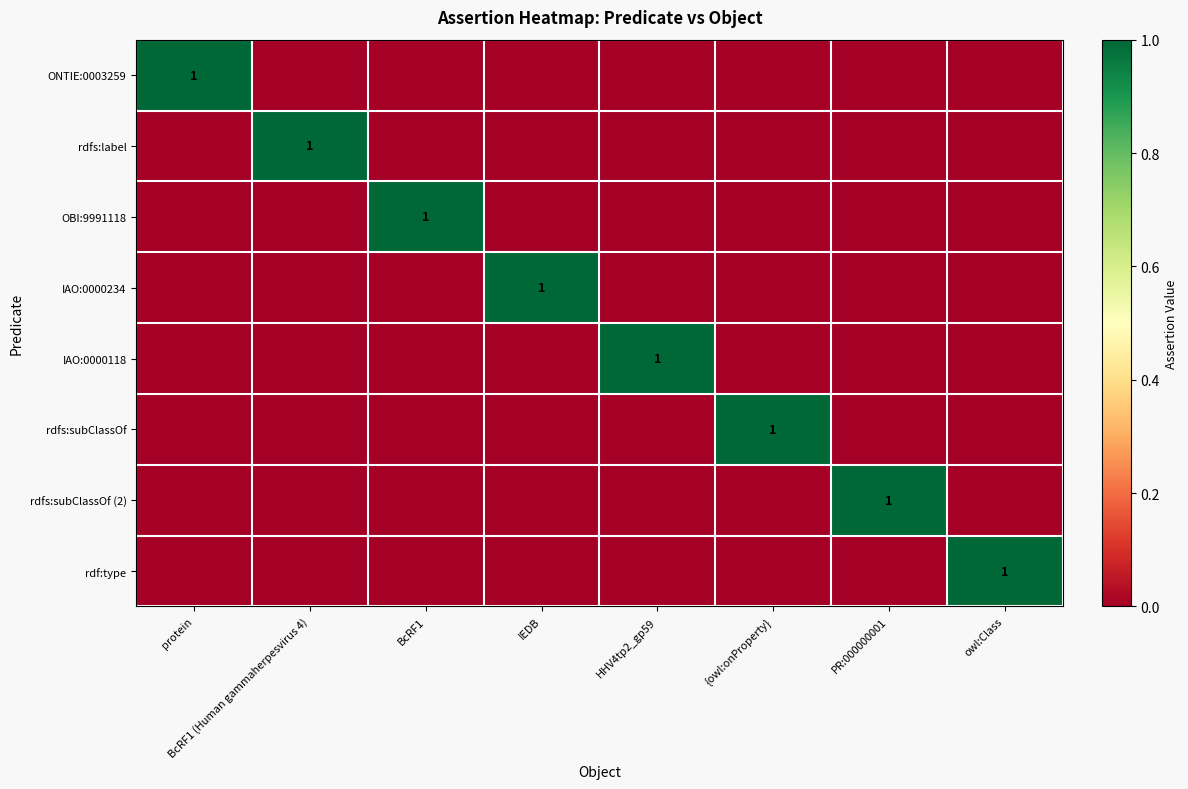

Is it true that IAO:0000234 equals 0 at IEDB?

False